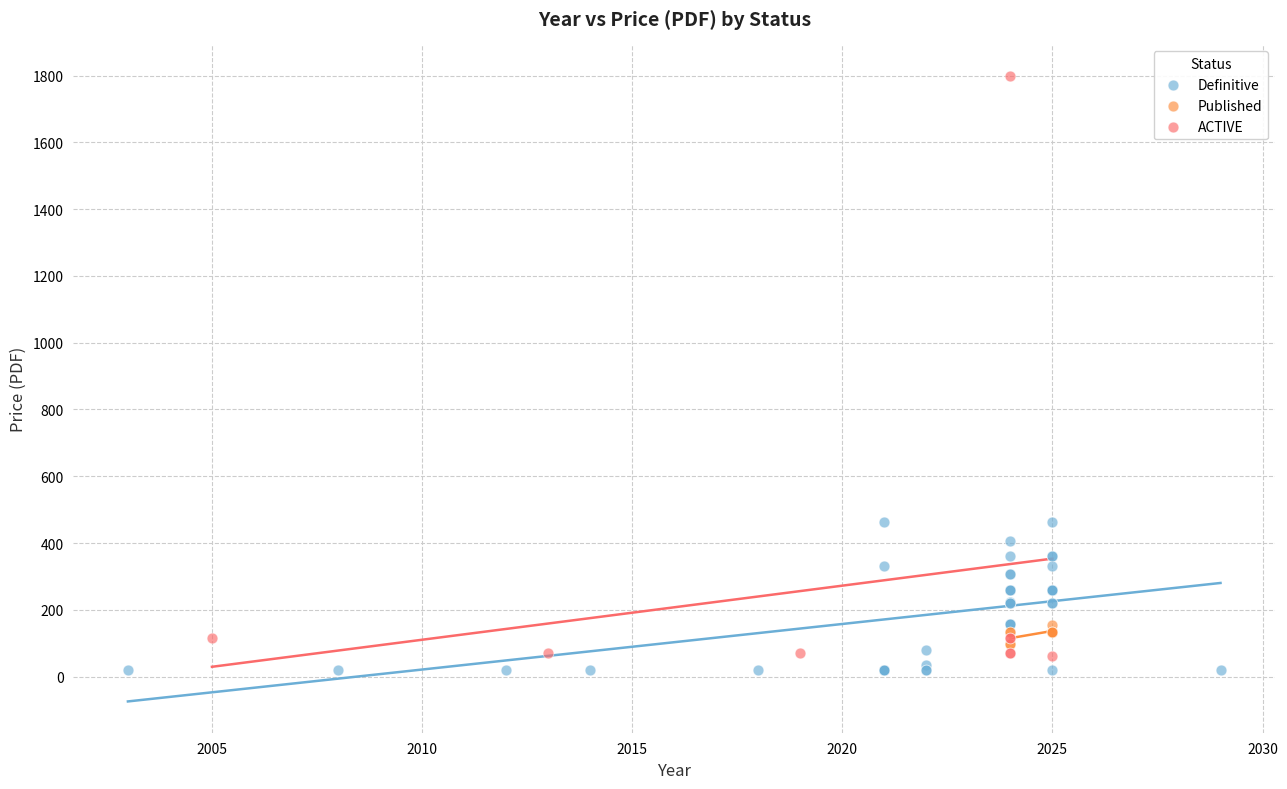

Which series contains the highest Y value?

ACTIVE